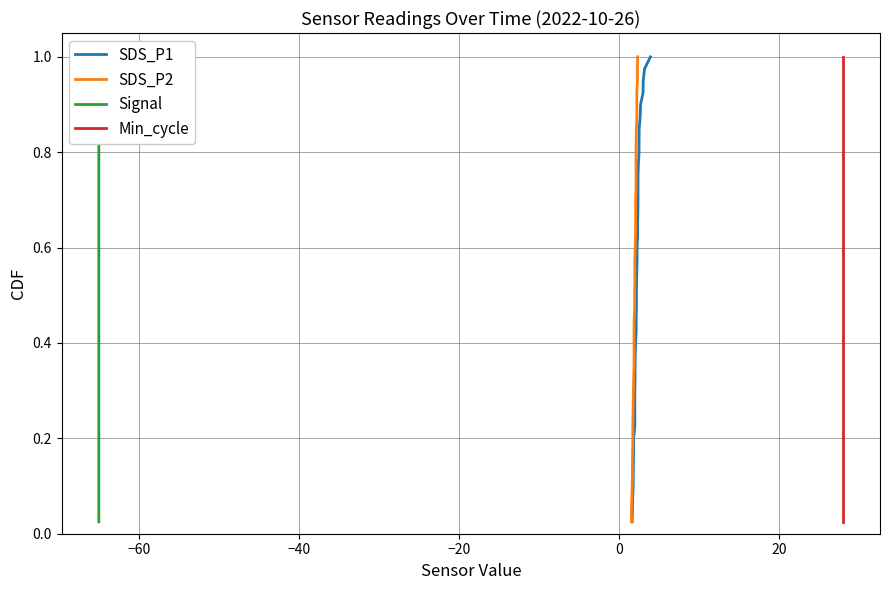

Which series has the largest total across all categories?

SDS_P1